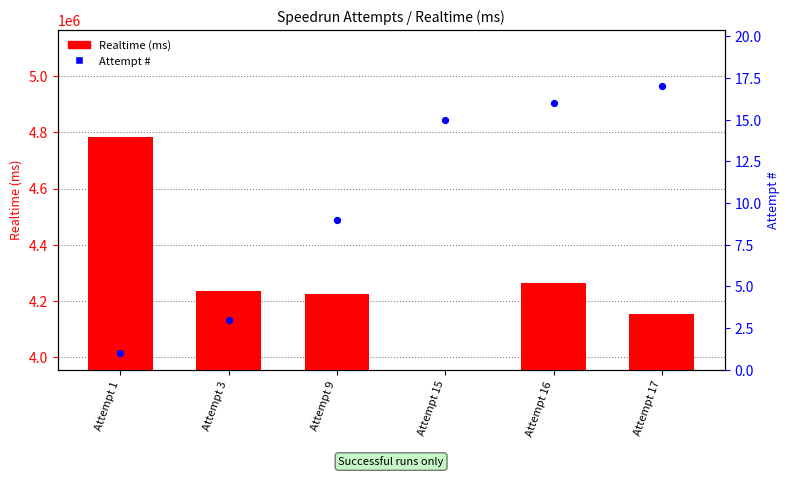

Which series reaches the maximum Y coordinate?

Realtime (ms)